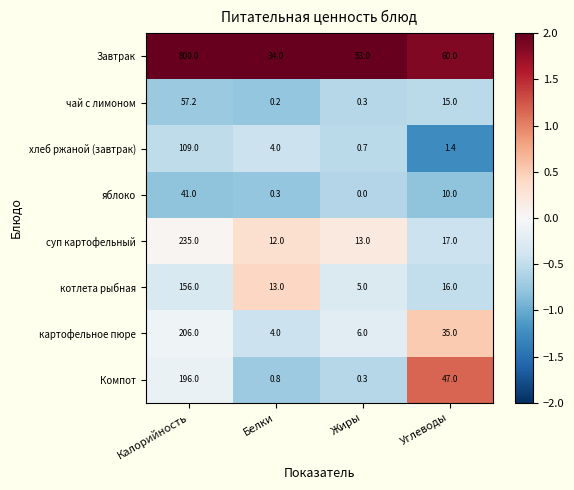

Rank the series by their maximum value, from highest to lowest.

Завтрак, суп картофельный, картофельное пюре, Компот, котлета рыбная, хлеб ржаной (завтрак), чай с лимоном, яблоко